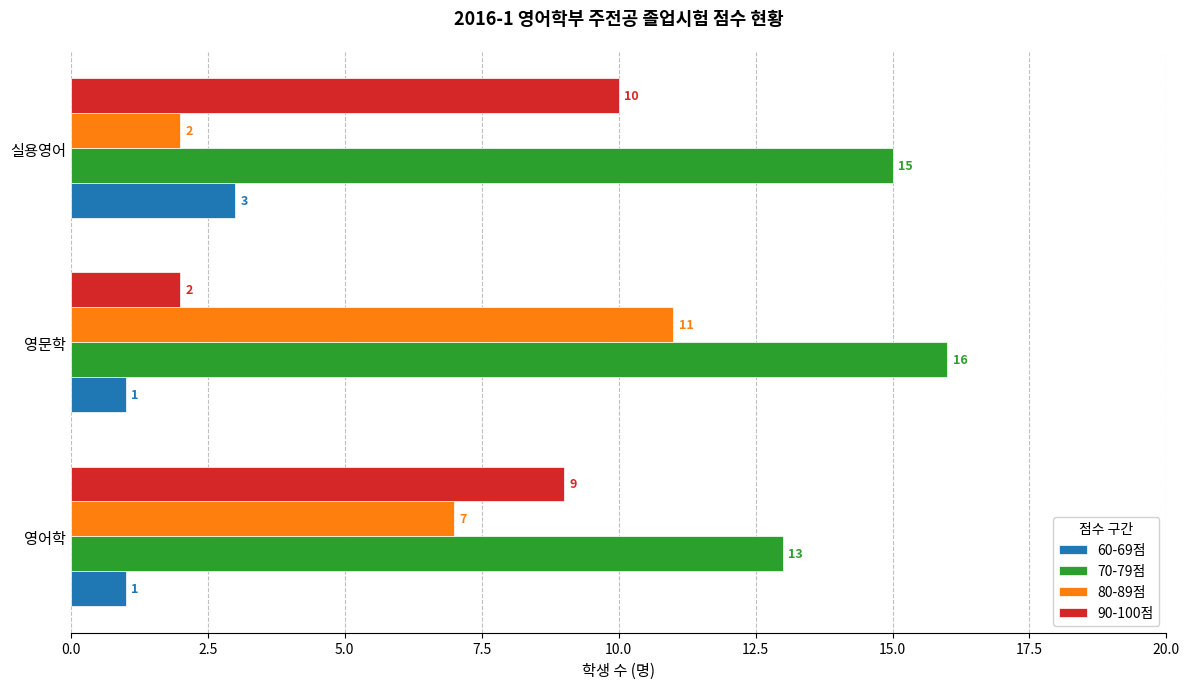

What is the maximum value for 90-100점?

10